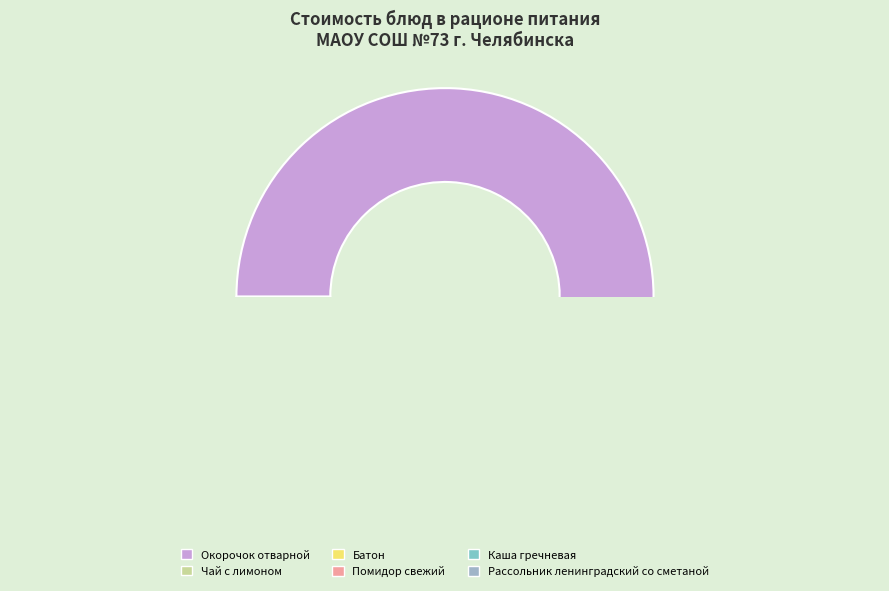

The Батон slice represents 3% of the pie. True or false?

True